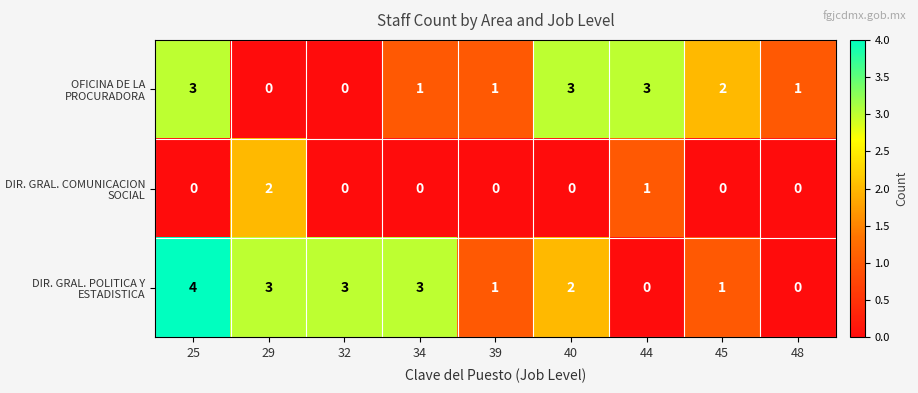

Which series has the largest range (max minus min)?

DIR. GRAL. POLITICA Y ESTADISTICA